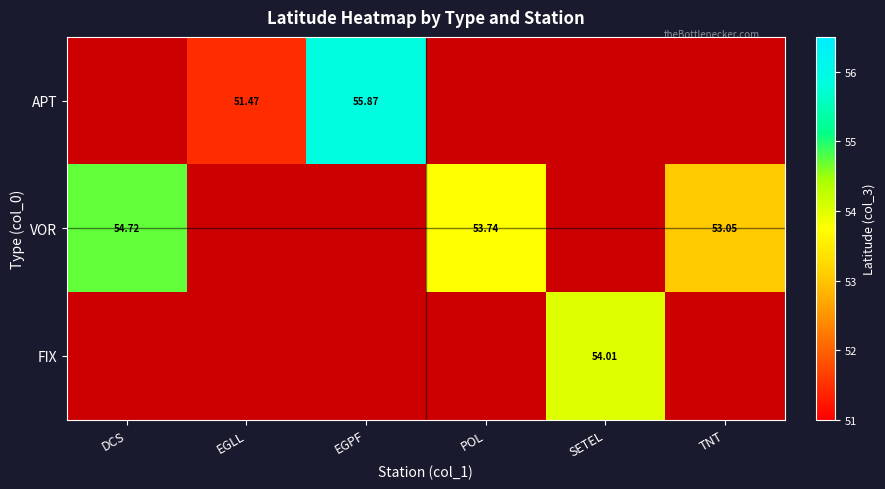

Is the value of VOR at POL greater than the value of APT at EGLL?

Yes